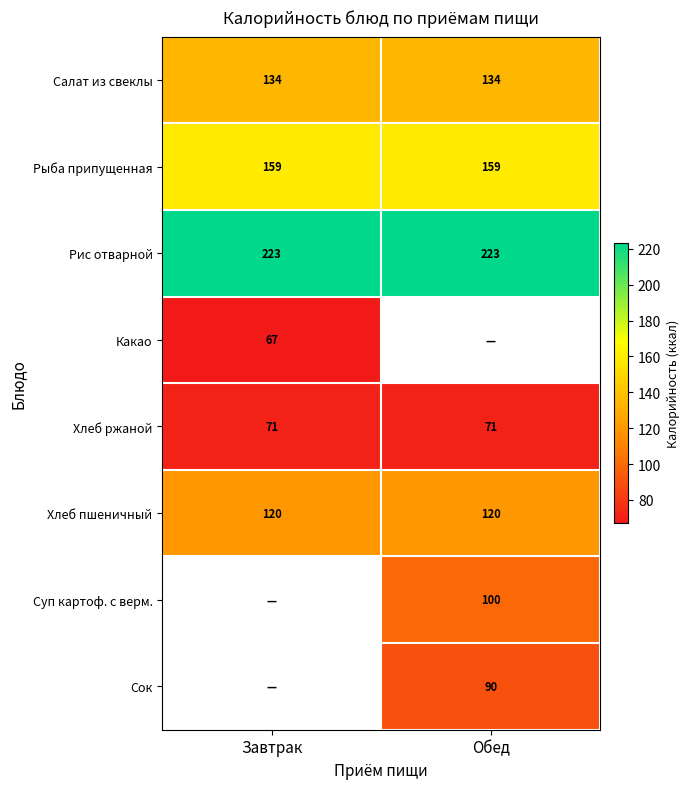

True or false: Суп картоф. с верм. has a value of 49 at Обед.

False